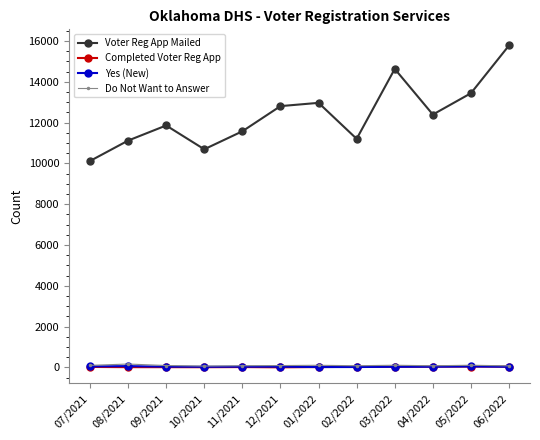

Which series has the largest range (max minus min)?

Voter Reg App Mailed